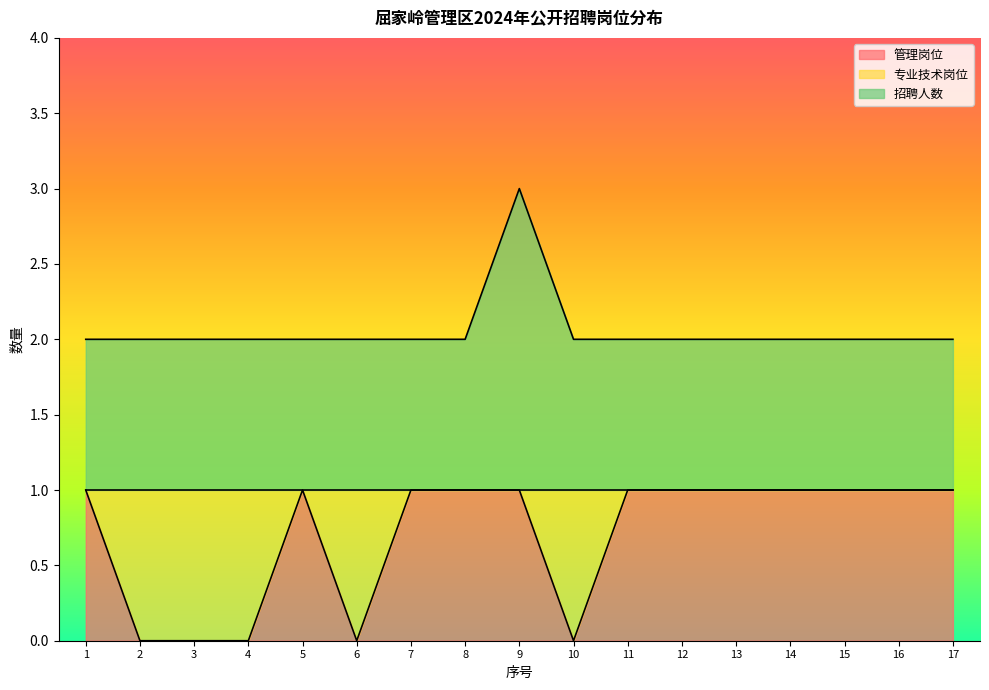

What is the value of the 管理岗位 point at the 7th from the left?

1